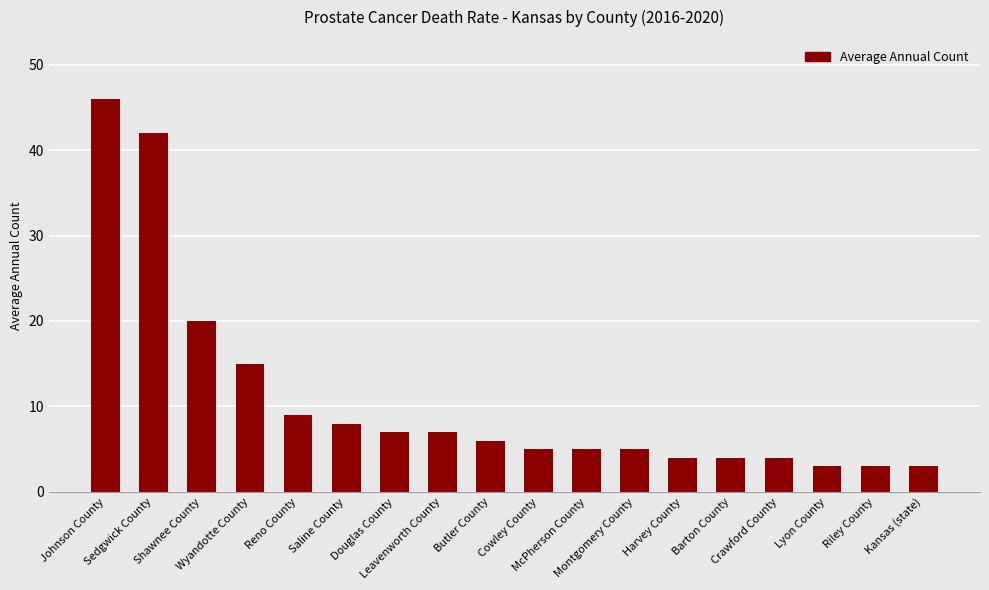

What is the difference between the second highest and second lowest values?

39